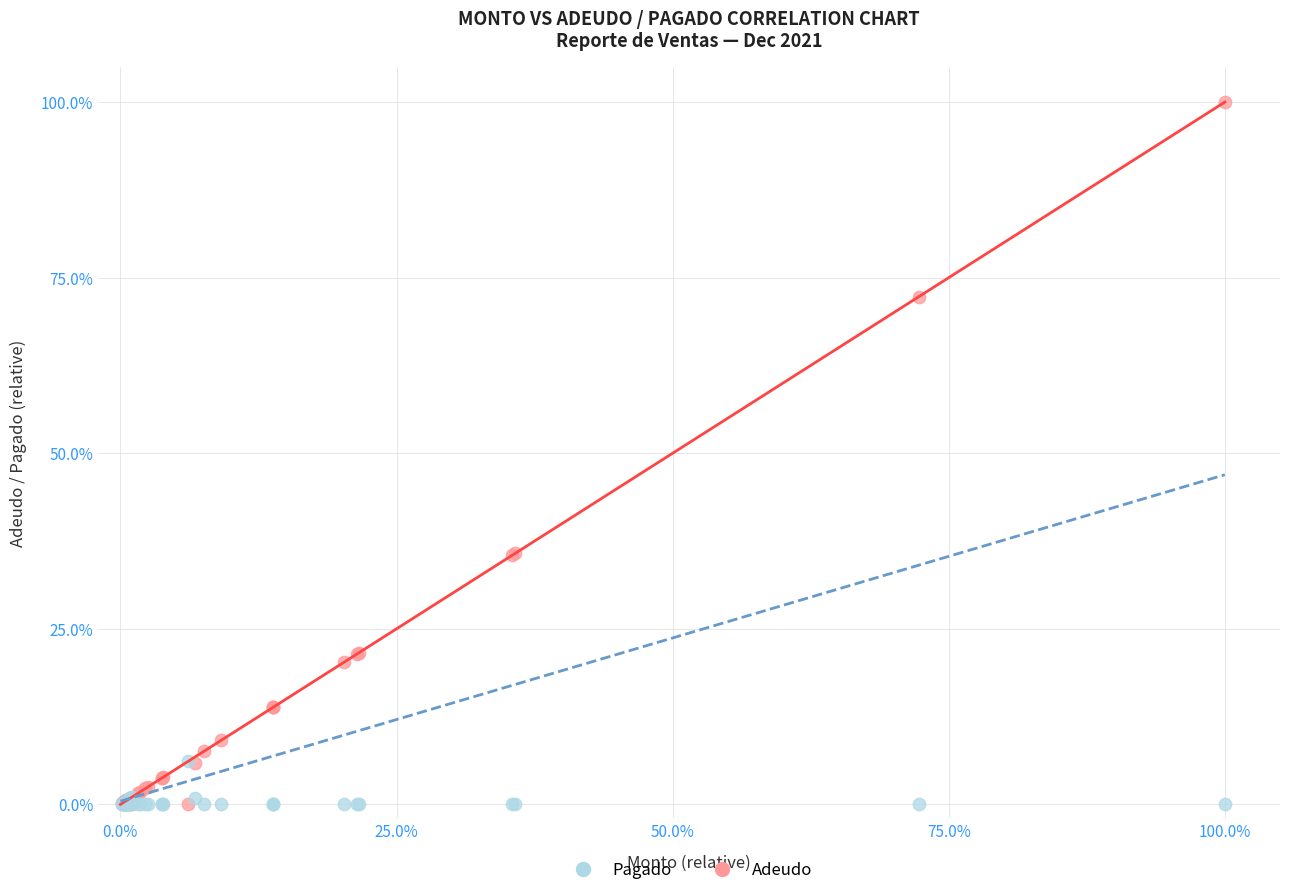

Which series contains the highest Y value?

Adeudo